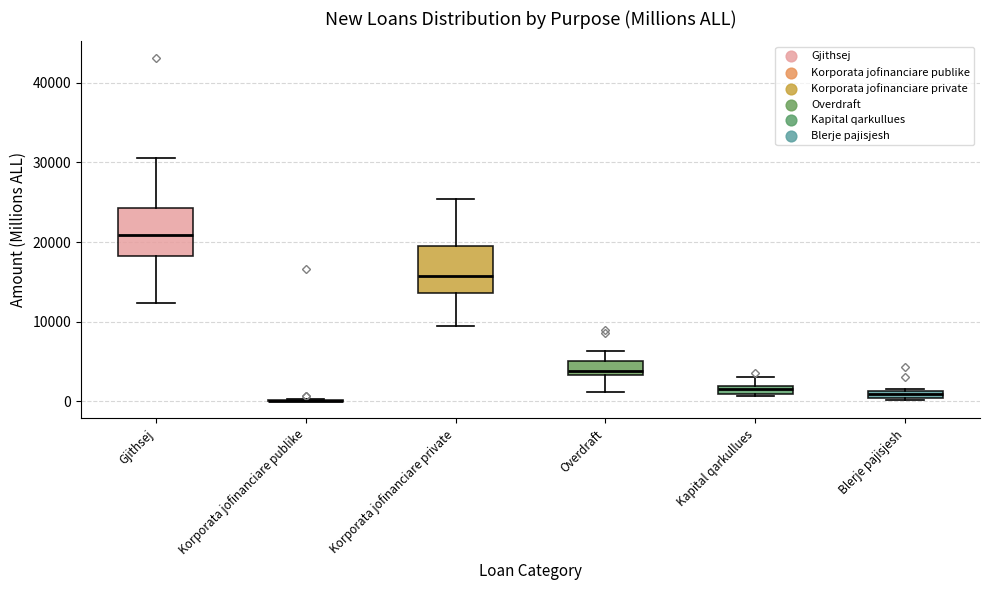

Where does the median line of the box for Gjithsej sit on the y-axis? The values are not printed on the chart, so give them approximately, as read against the axis.

21000